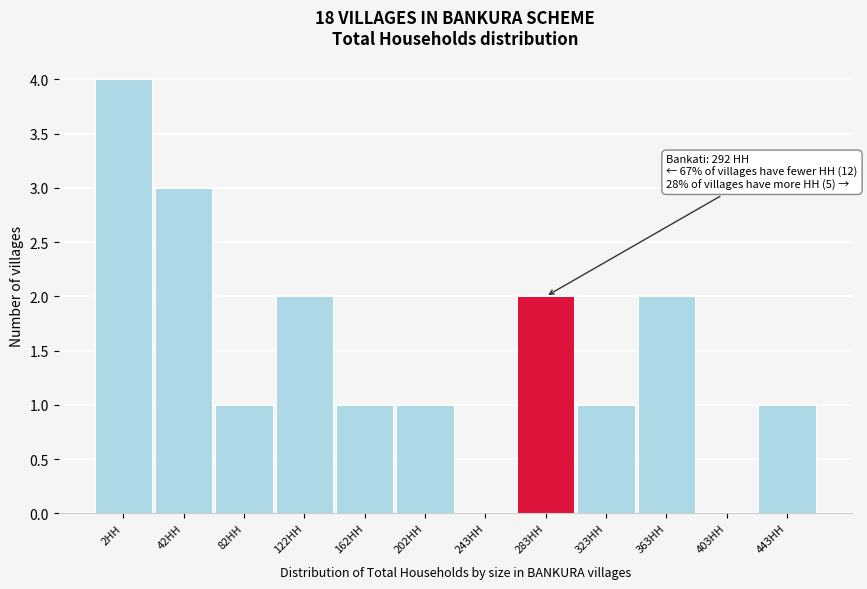

Reading left to right, extract all data points from this chart.

2HH=4	42HH=3	82HH=1	122HH=2	162HH=1	202HH=1	243HH=0	283HH=2	323HH=1	363HH=2	403HH=0	443HH=1